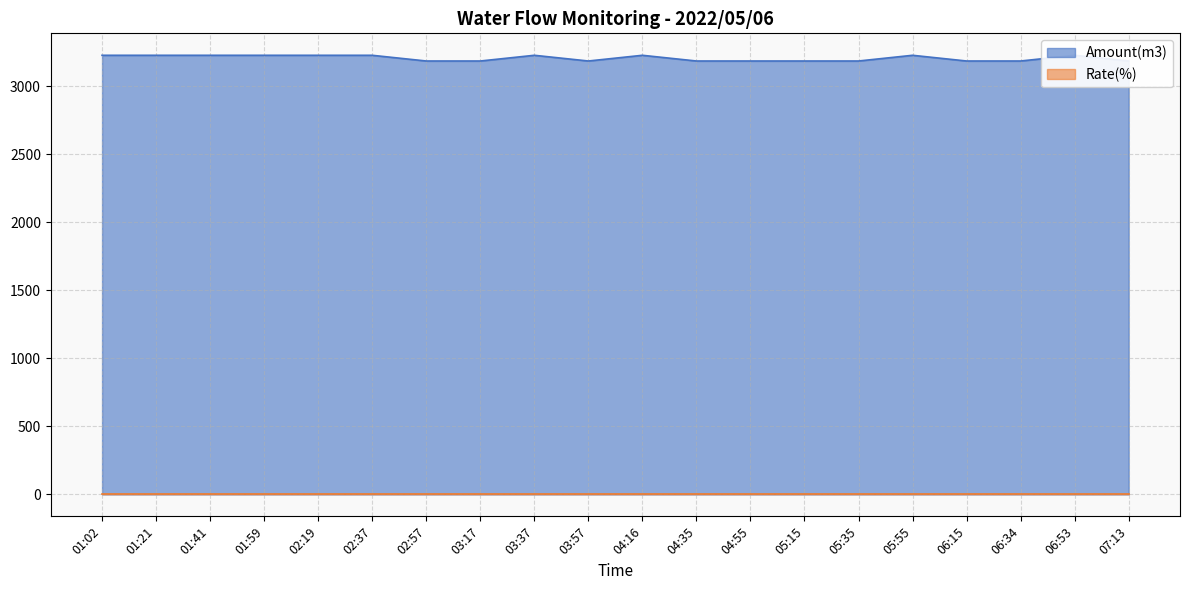

What is the sum of all values?

64140